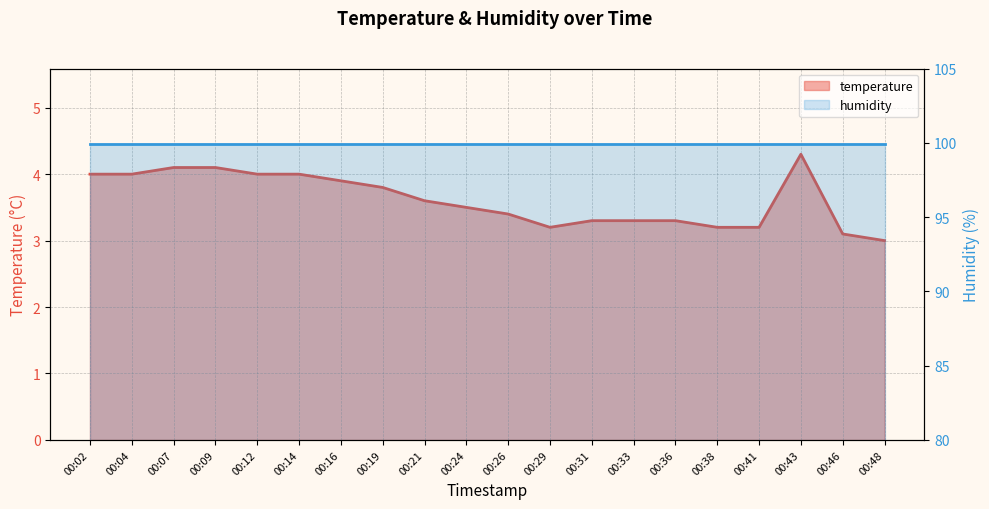

True or false: there are more than 2 points higher than both neighbors.

False